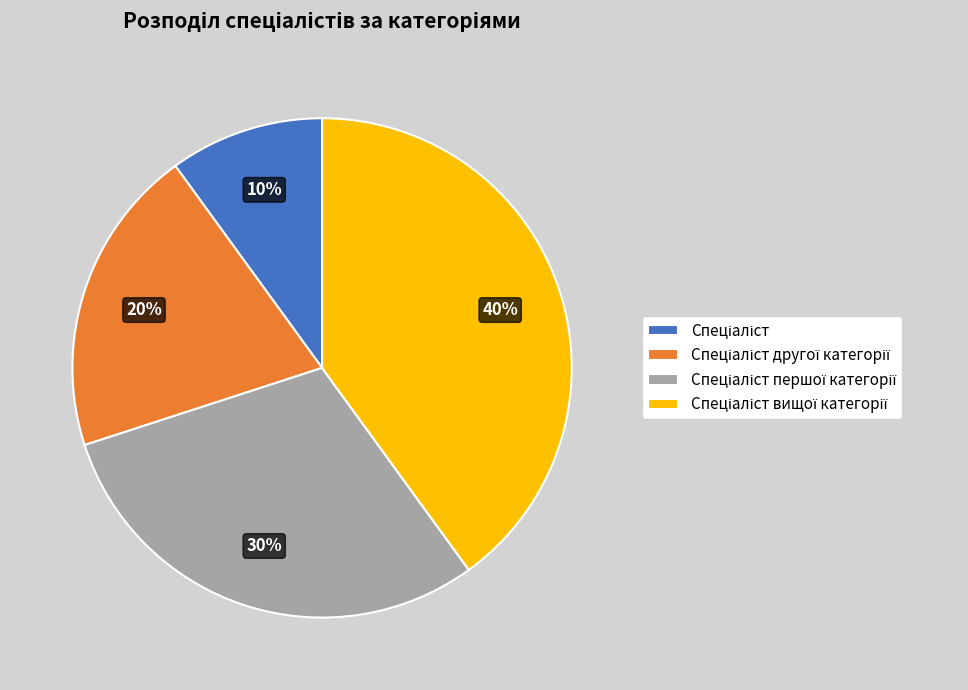

Is there a majority slice in this chart?

No